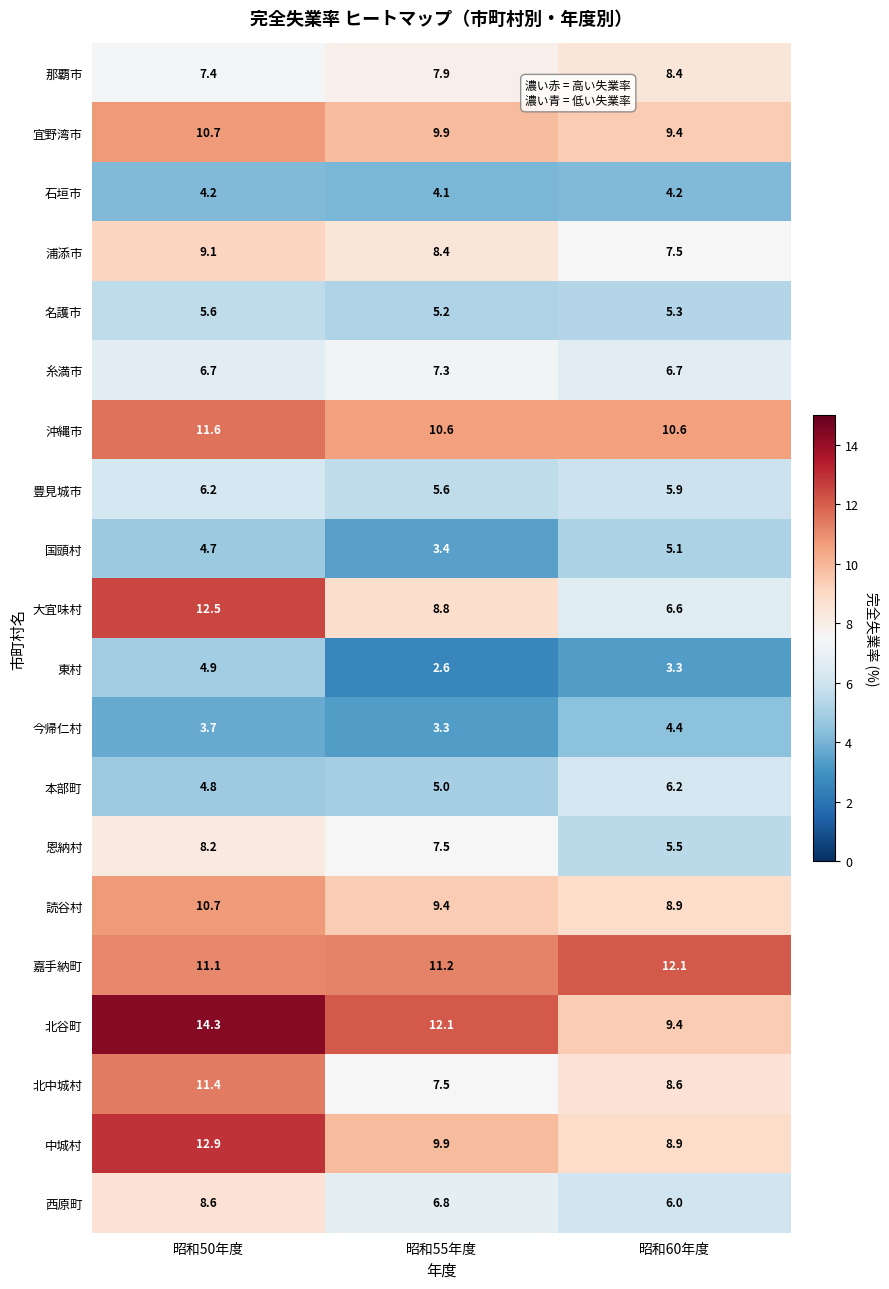

What is the difference between the highest and lowest values at 昭和60年度?

8.8